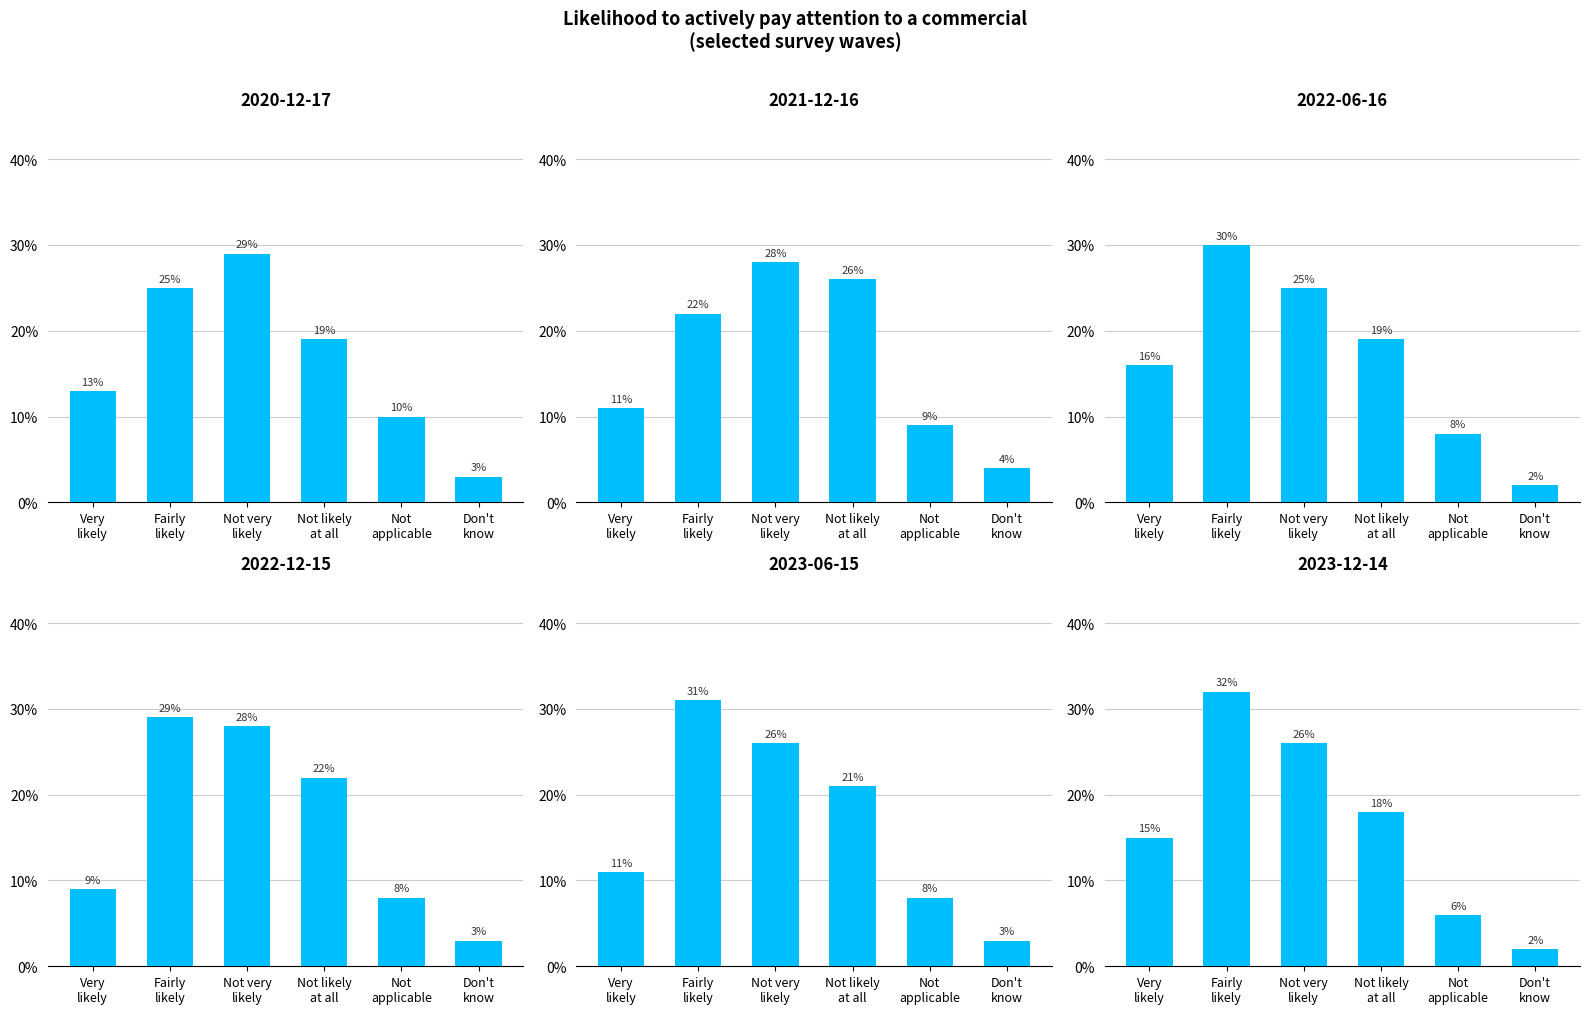

What is the average value of the 2023-12-14 series?

0.2